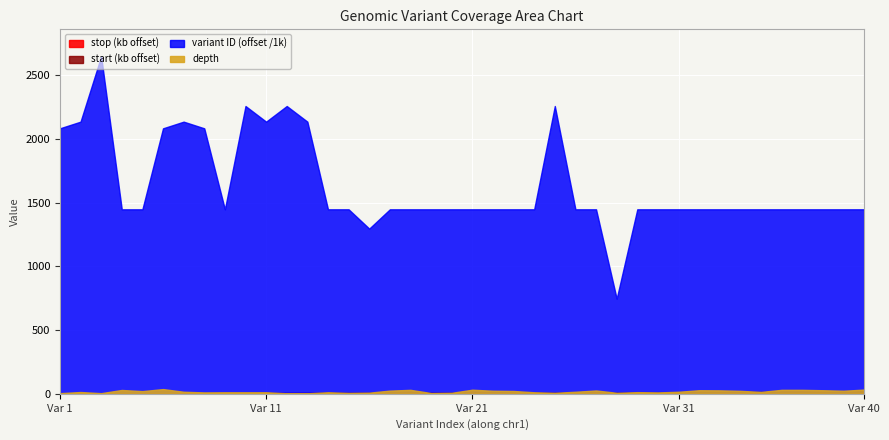

True or false: start and depth intersect in this chart.

False